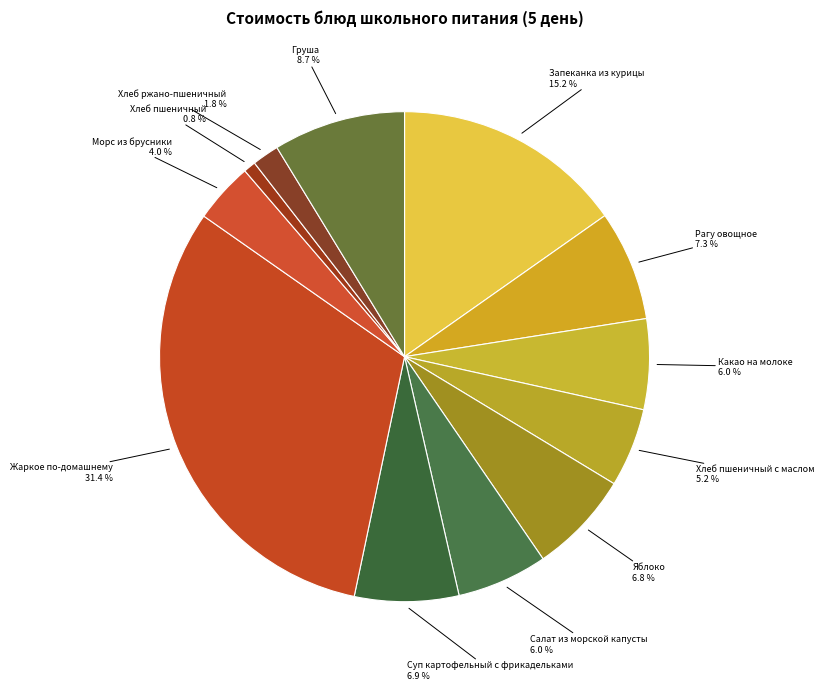

Is the sum of Какао на молоке and Яблоко greater than half?

No